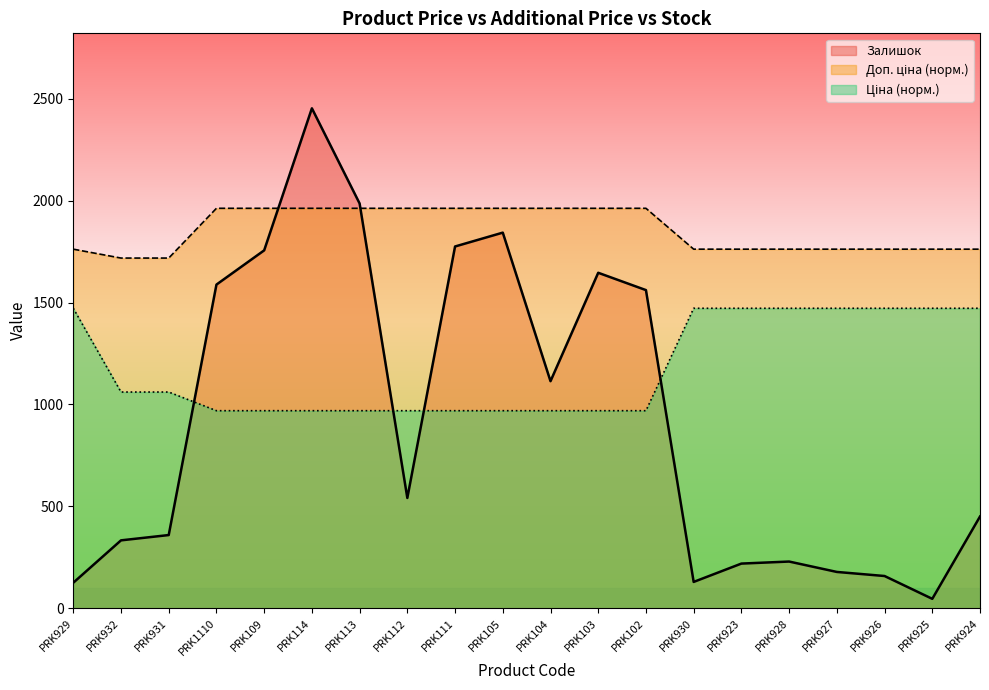

The Доп. ціна series shows 1962.4 at PRK104. True or false?

True